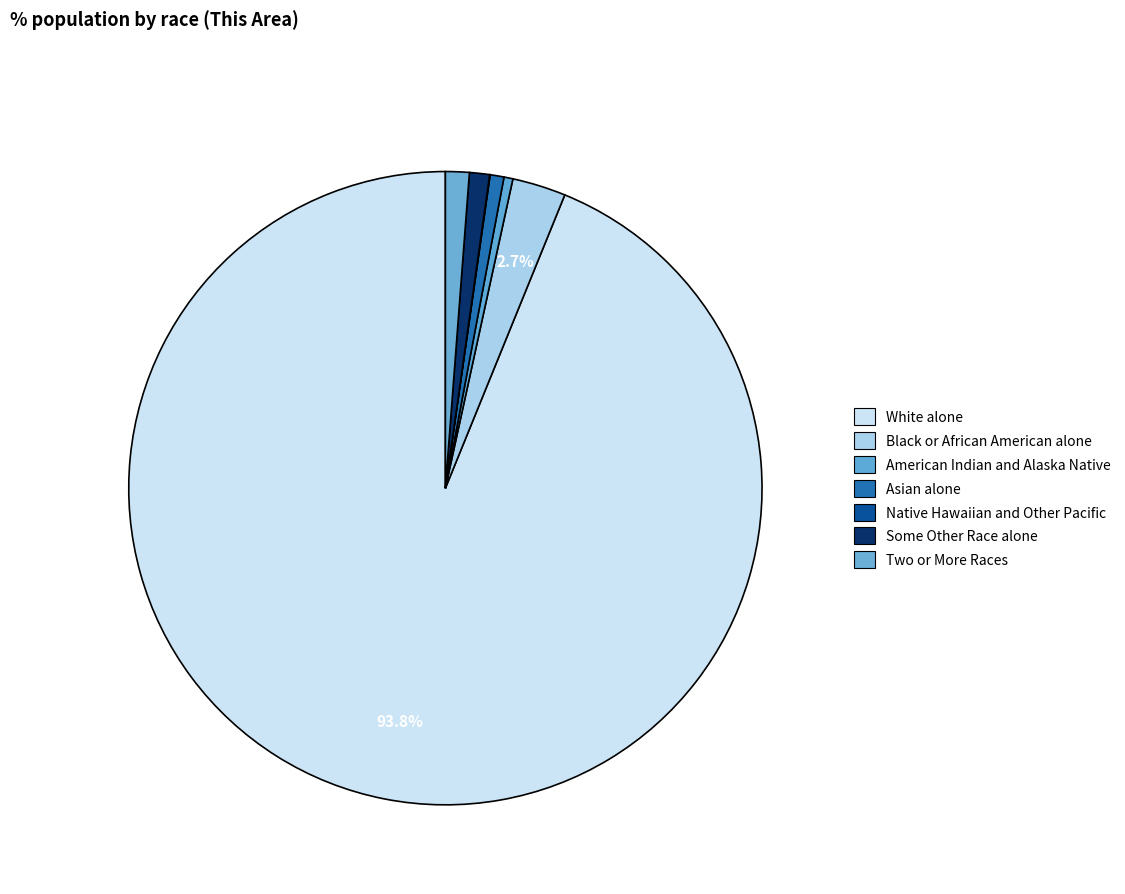

How much of the chart is everything except White alone?

6.2%